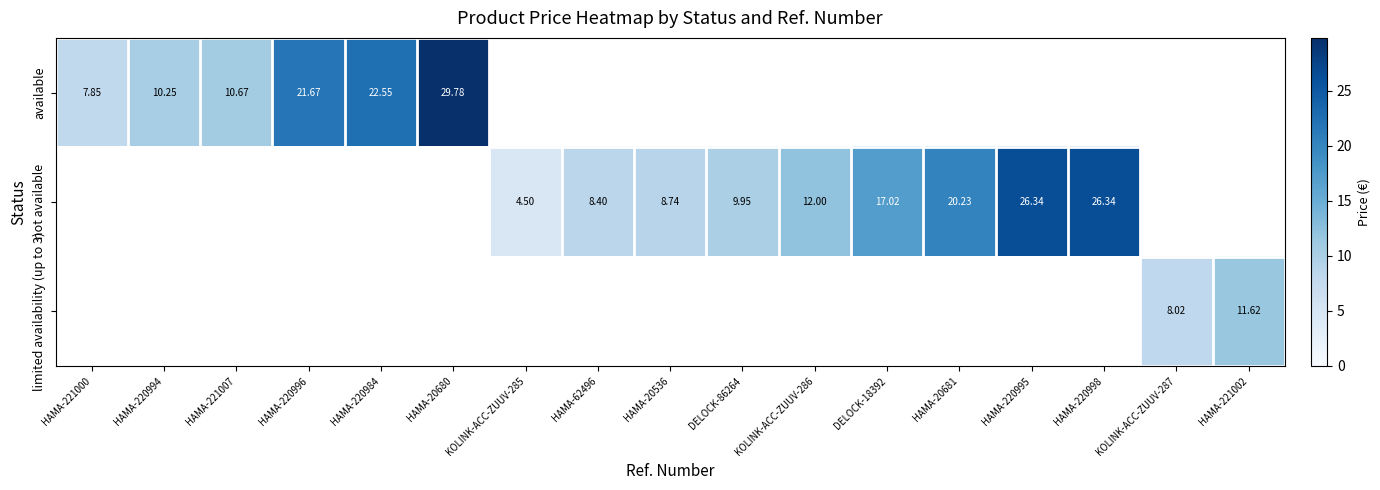

What is the difference between the maximum and minimum values in the available series?

29.8